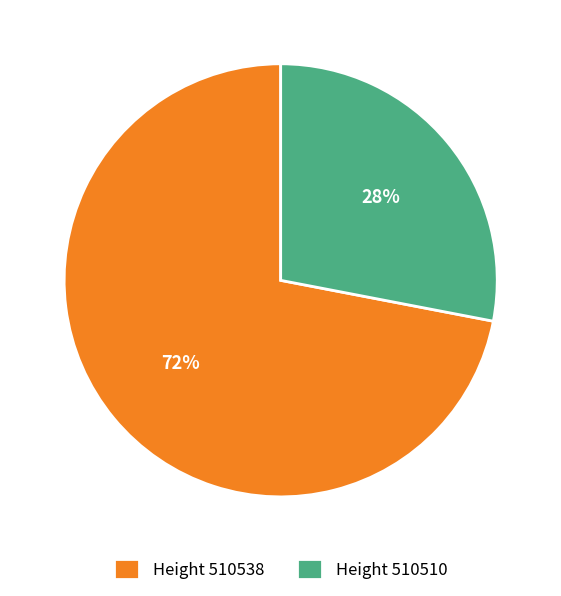

To the nearest percent, what is the average slice percentage?

50%